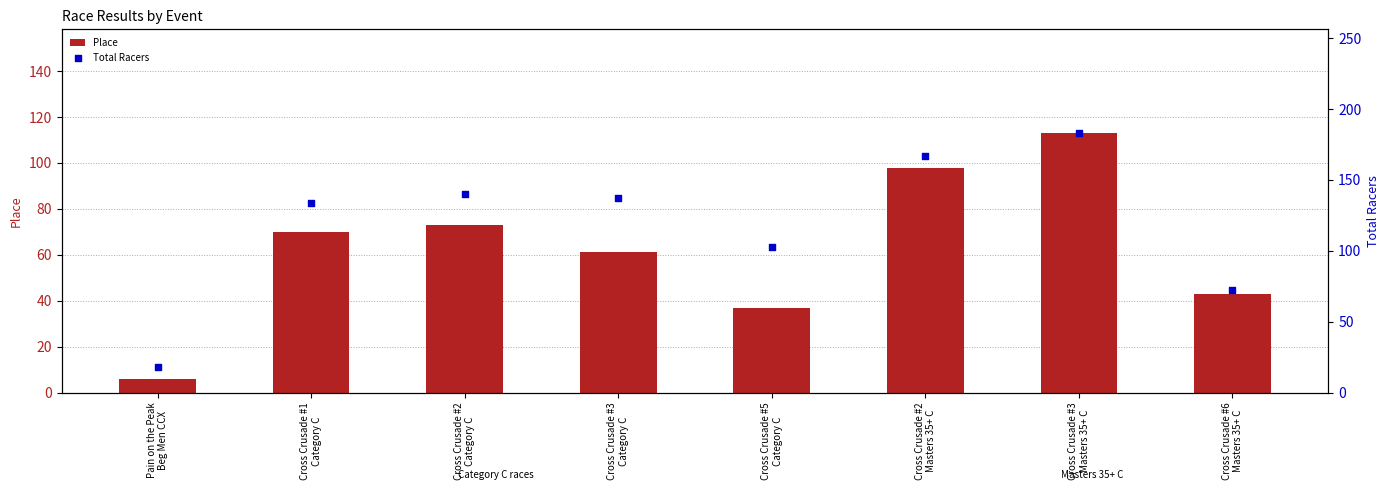

Which series has the largest Y range (max minus min)?

Total Racers